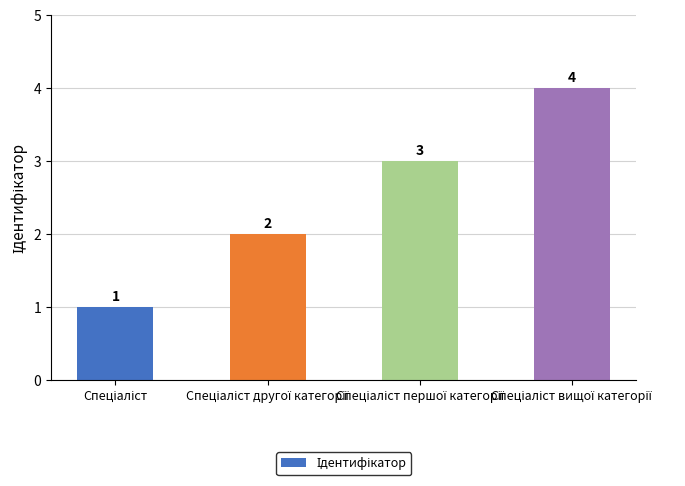

What is the smallest value displayed?

1